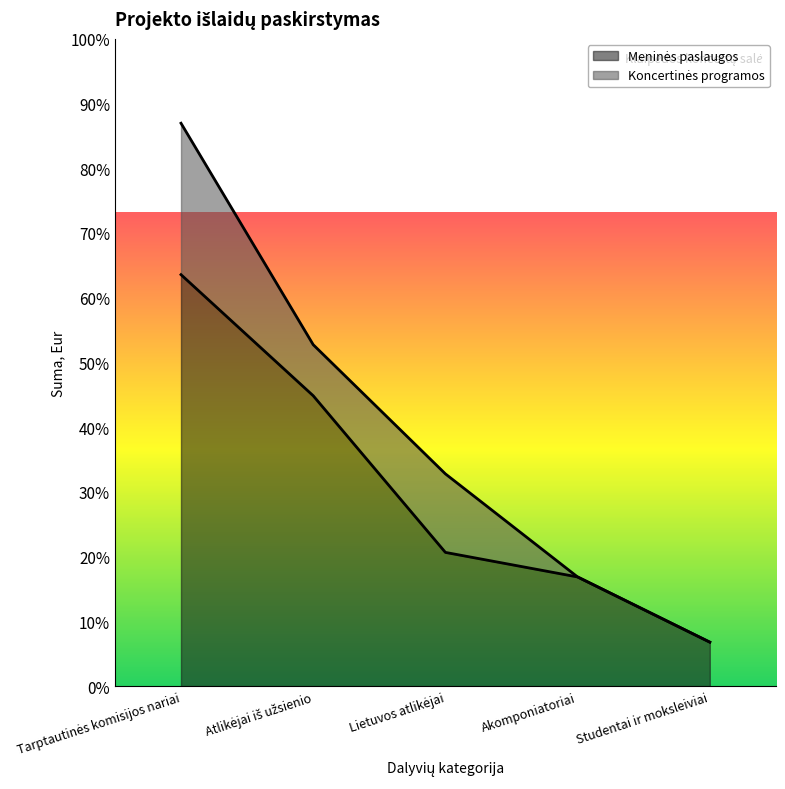

What is the label of the 1st point from the right?

Studentai ir moksleiviai